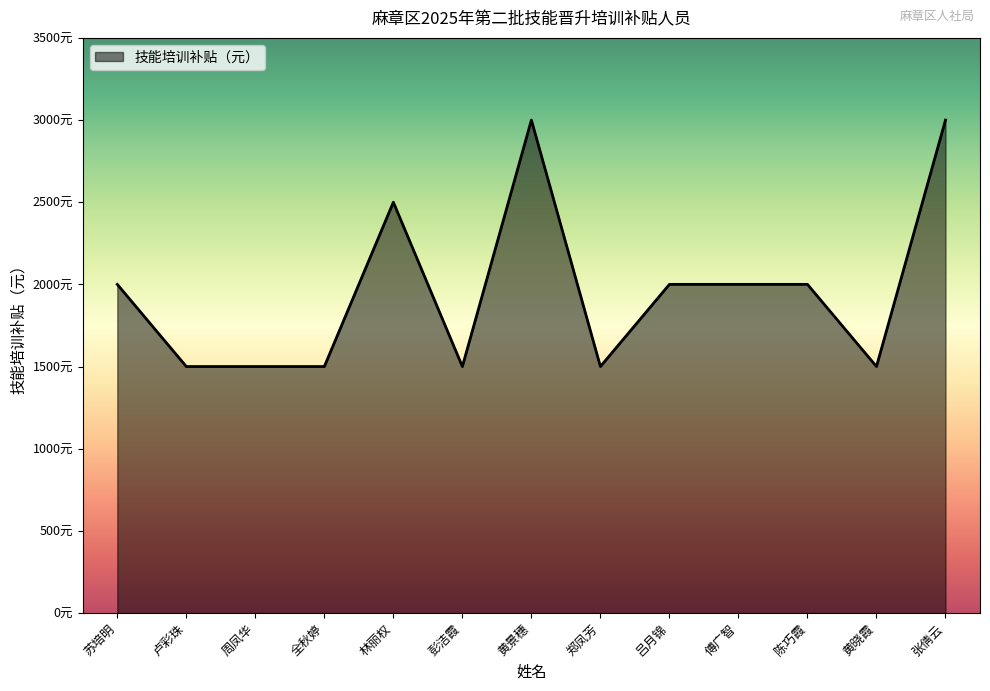

Count the values in the range 1500 to 2000.

10